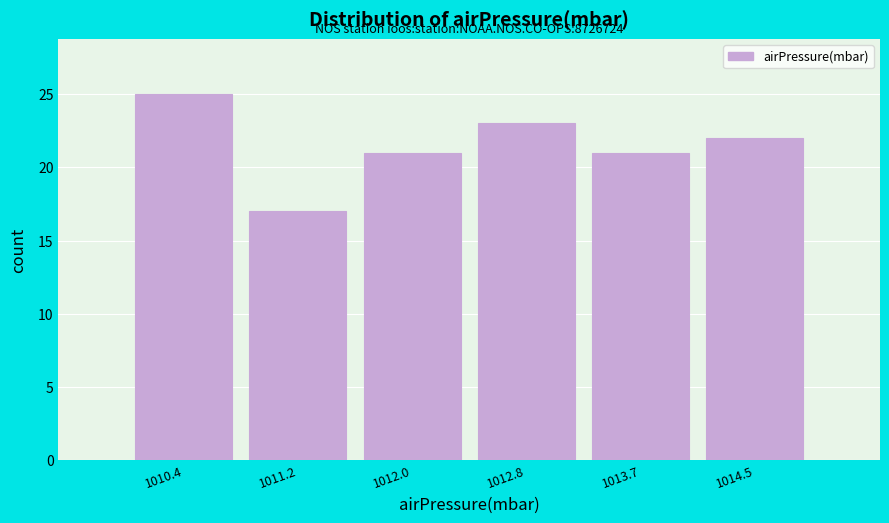

Reading left to right, transcribe all the data shown in this chart.

1010.4=25	1011.2=17	1012.0=21	1012.8=23	1013.7=21	1014.5=22